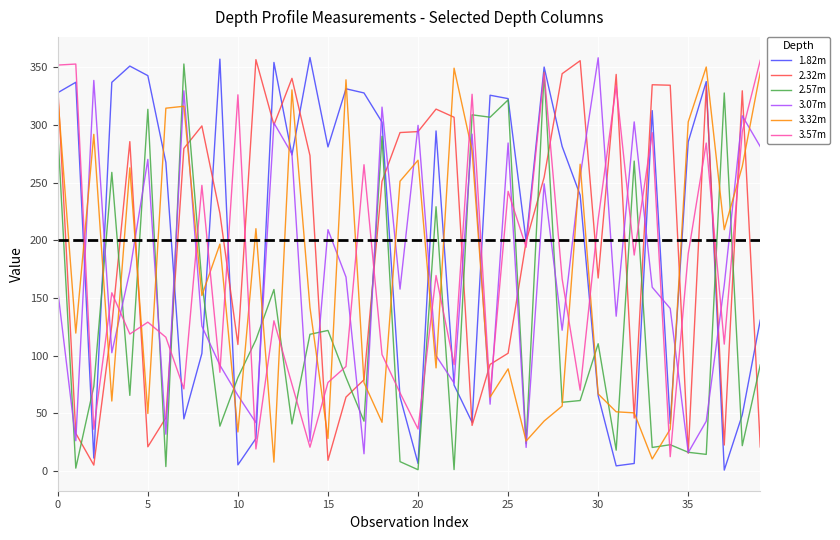

What is the lowest value of the 3.57m series?

12.2